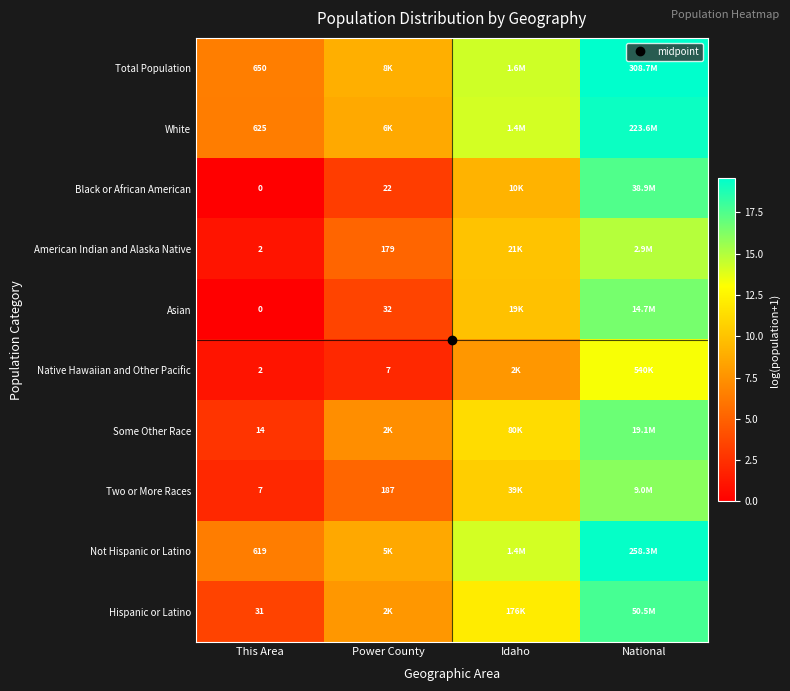

True or false: Total Population has a value of 14.3 at Idaho.

True